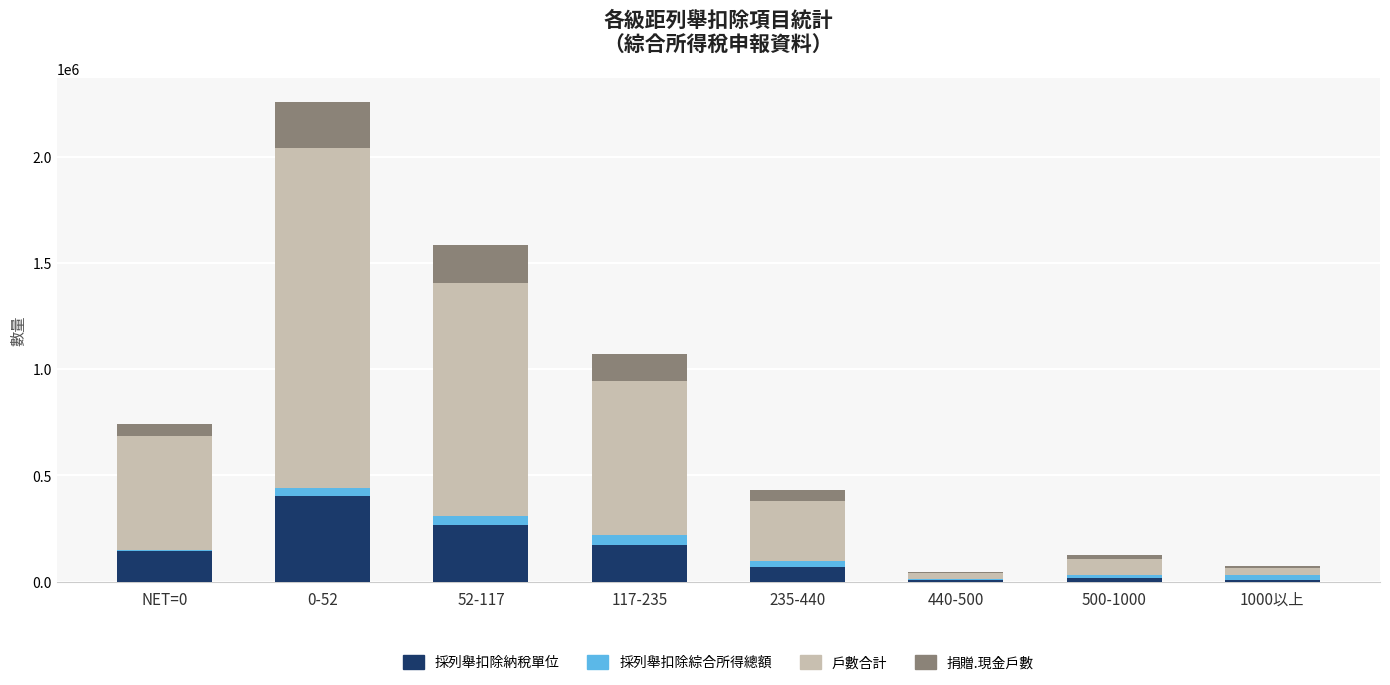

Which category has the highest value in the 採列舉扣除納稅單位 series?

0-52